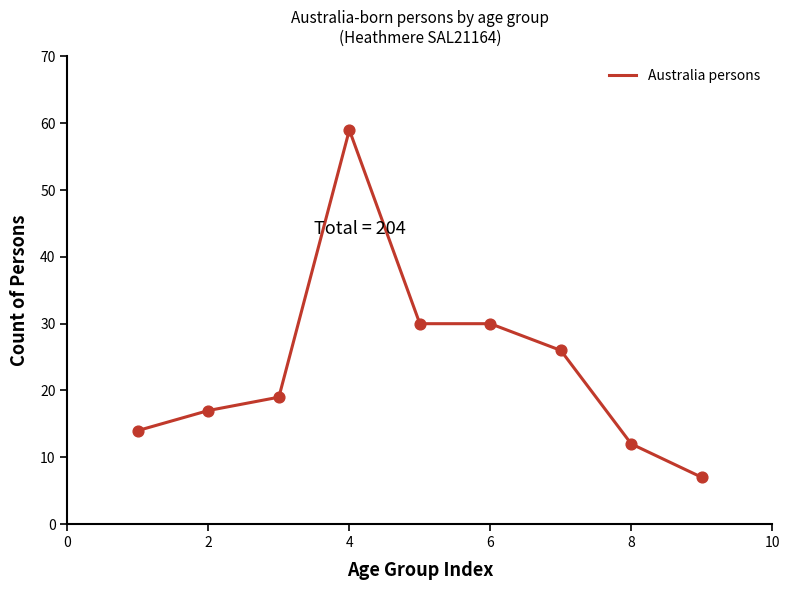

What is the maximum value shown in the chart?

59